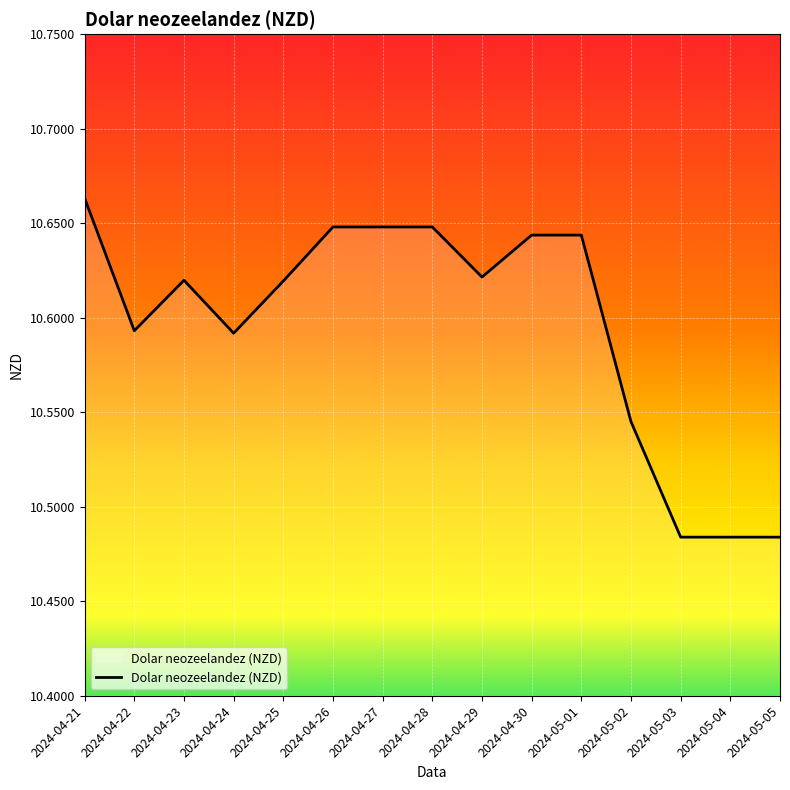

At which category does the chart reach its peak across all series?

2024-04-21